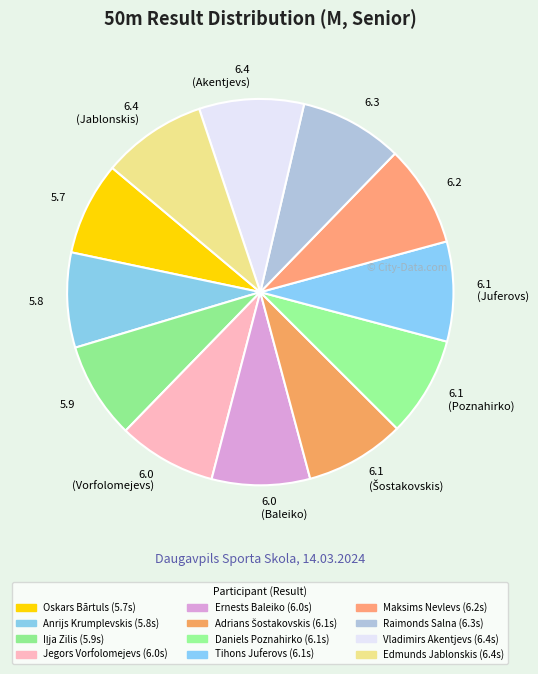

Which has a higher value, Maksims Nevlevs or Ernests Baleiko?

Maksims Nevlevs